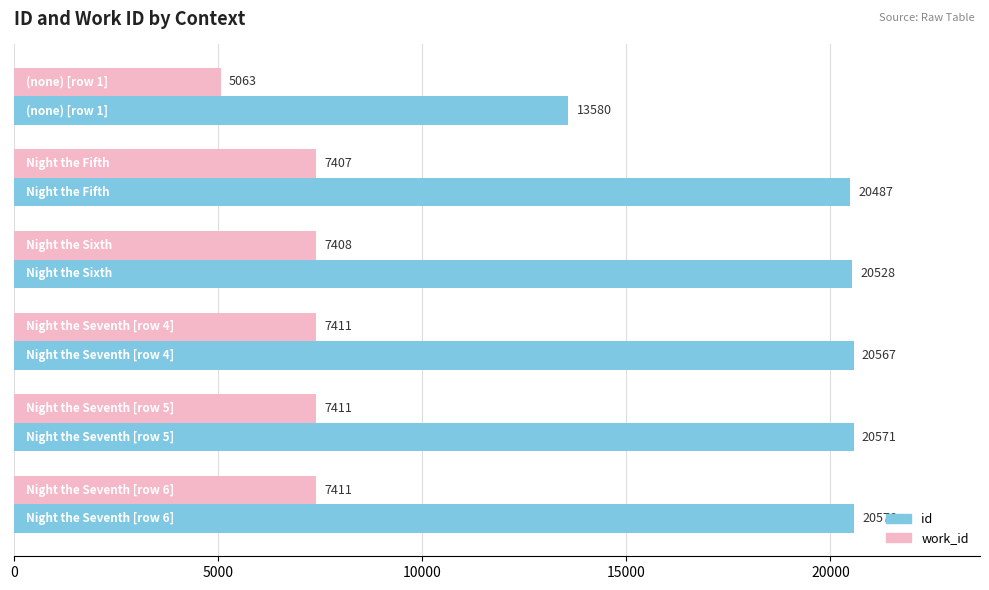

Rank the series by their maximum value, from highest to lowest.

id, work_id